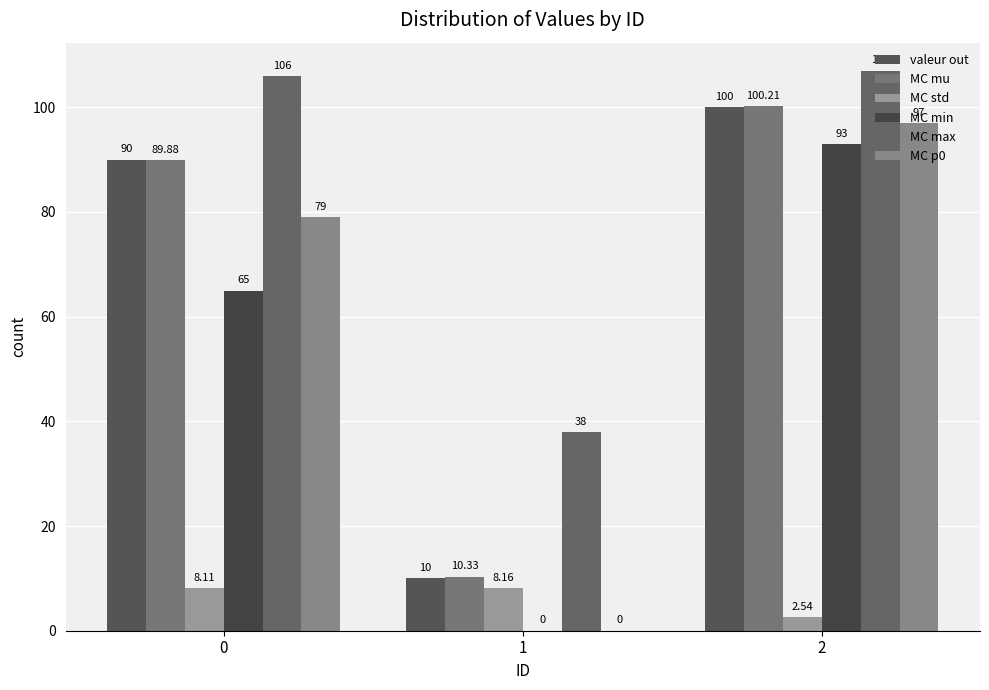

The MC mu series shows 133.4 at 0. True or false?

False